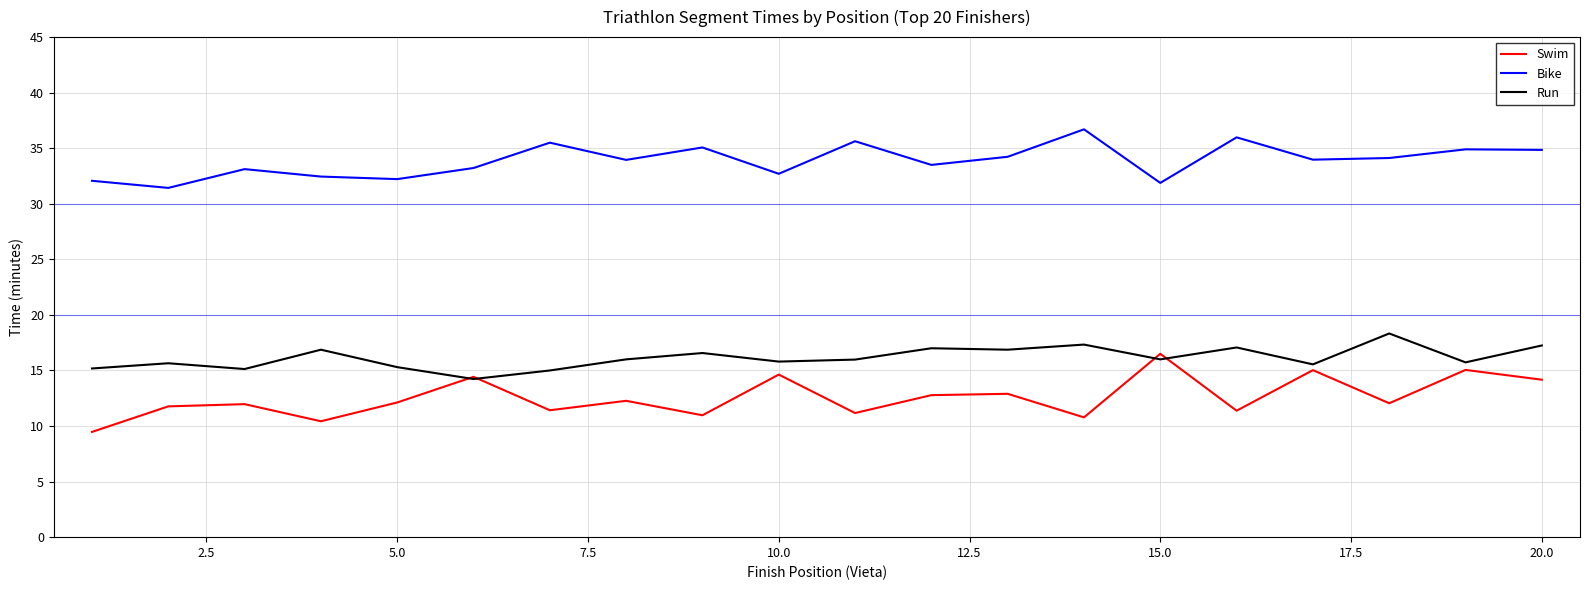

True or false: Bike and Run intersect in this chart.

False